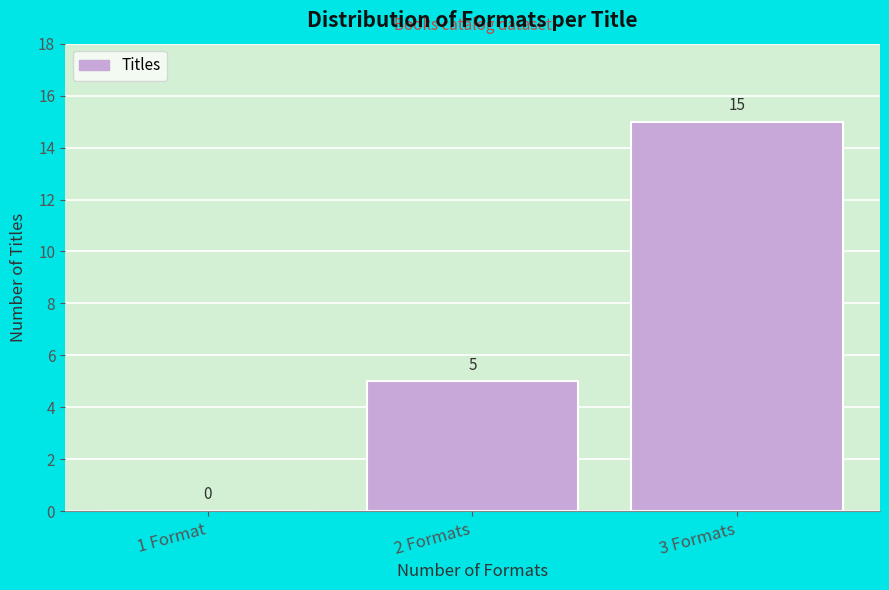

Reading left to right, what are all the values shown in this chart?

1 Format=0	2 Formats=5	3 Formats=15